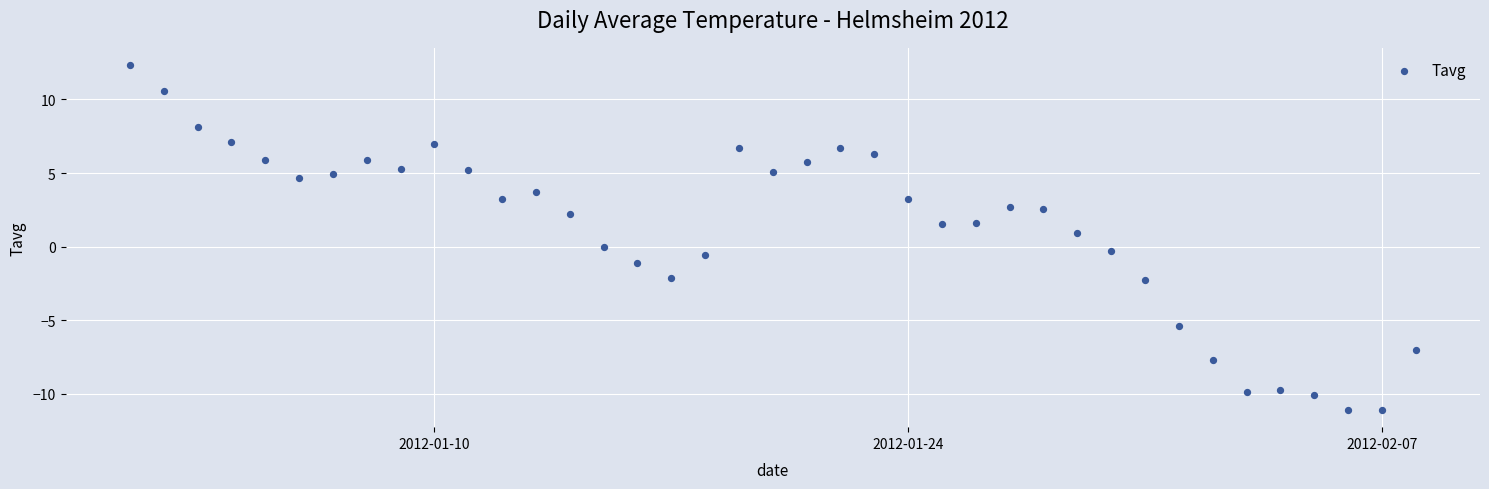

What is the range of Y values (max minus min)?

23.4